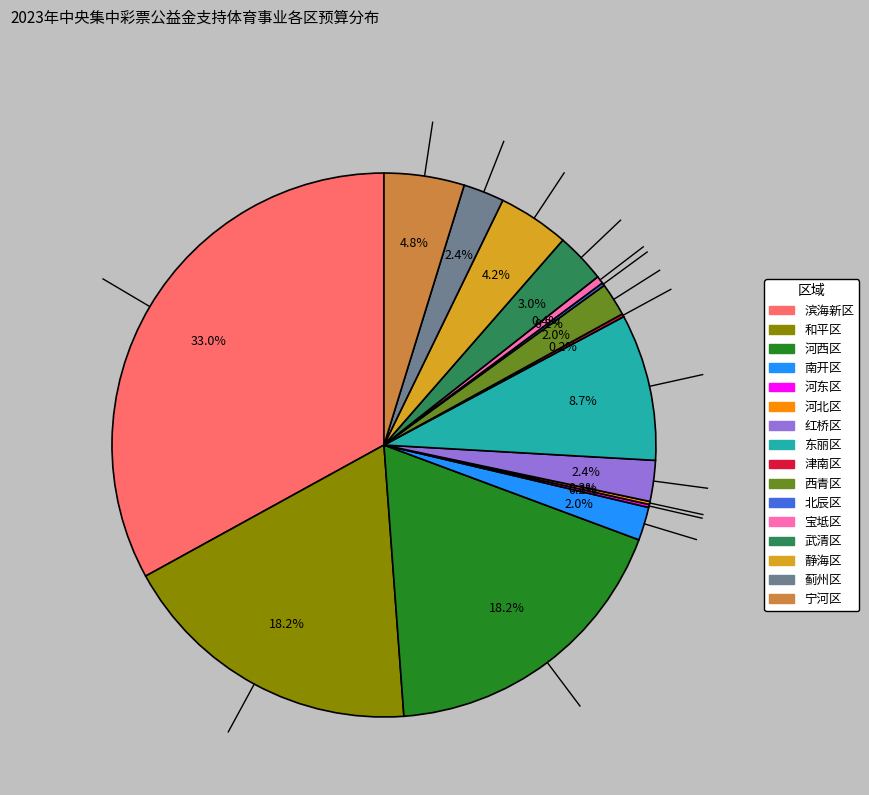

Does 河西区 represent more than half of the total?

No